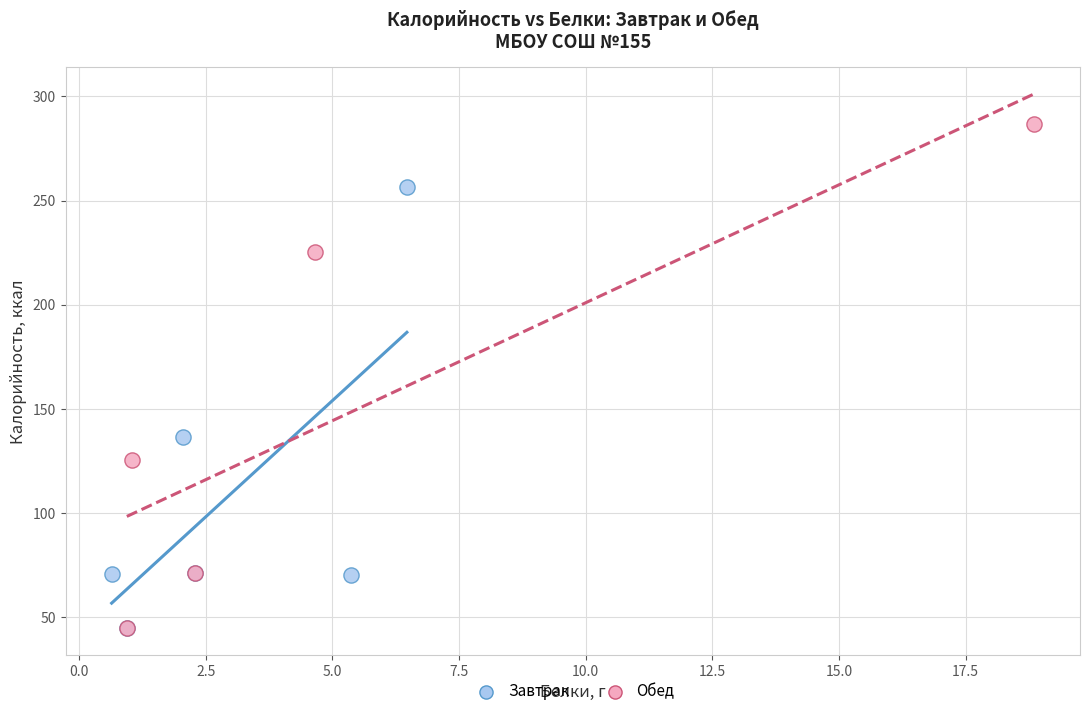

Which series has the widest spread of Y values?

Обед